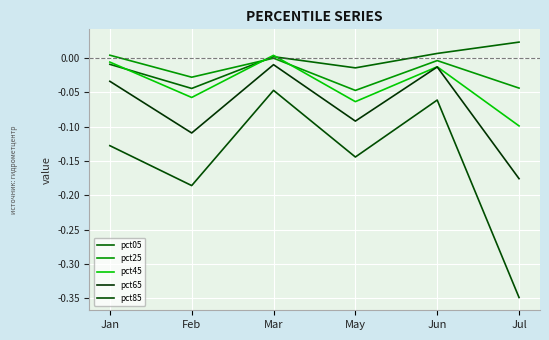

Which series changed the most between Jan and May?

pct65